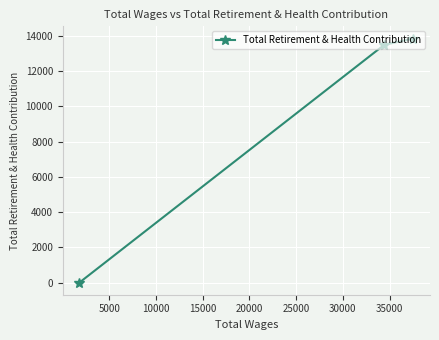

What is the sum of all values?

27338